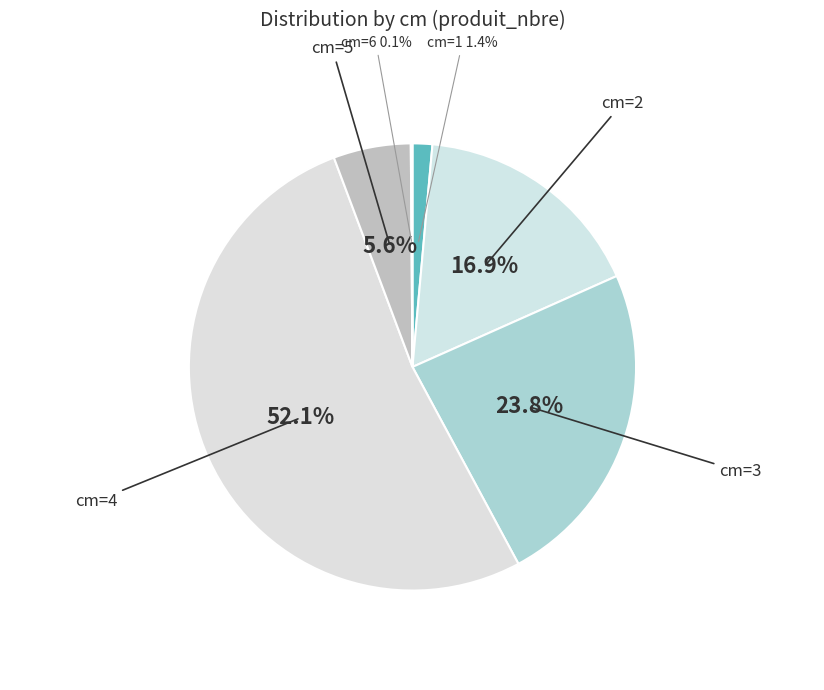

Rank the categories by value from lowest to highest.

6, 1, 5, 2, 3, 4